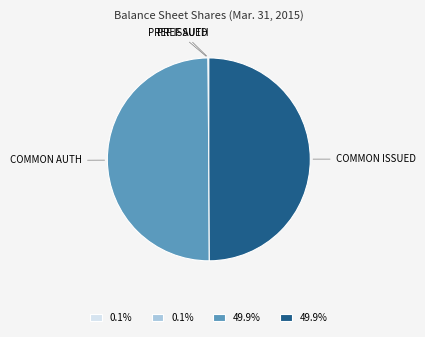

Combined, do COMMON AUTH and COMMON ISSUED account for over 50%?

Yes